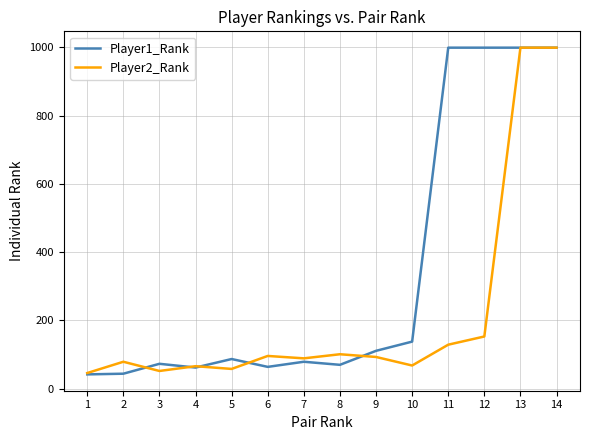

The value of Player1_Rank at 5 is 87. True or false?

True